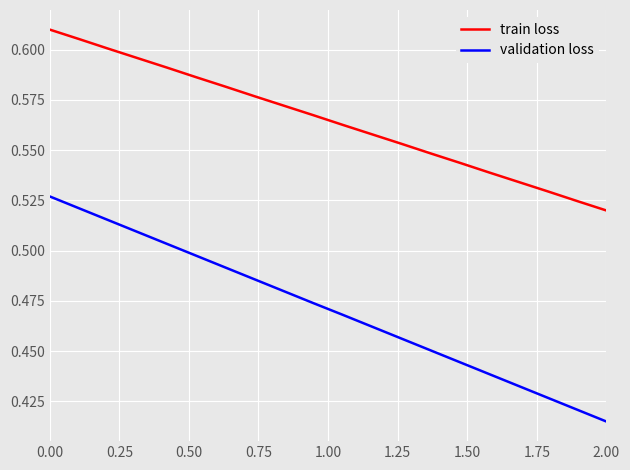

How many lines are shown in the chart?

2